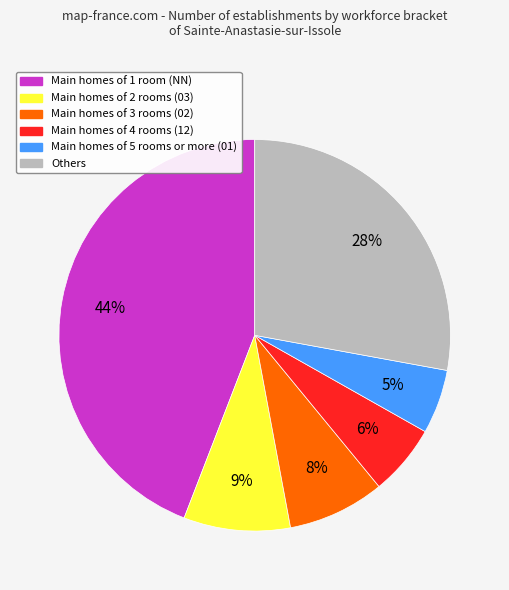

Is there a majority slice in this chart?

No